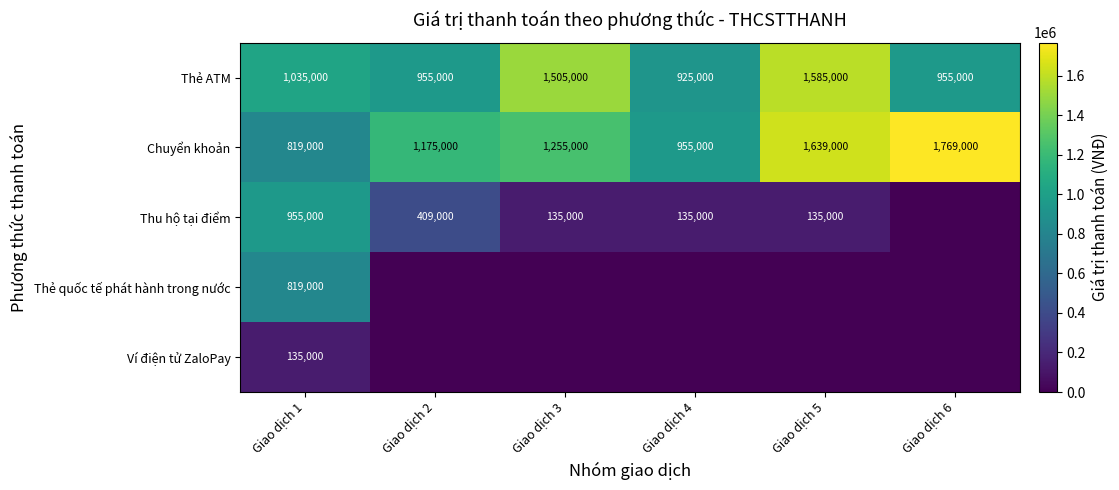

At which label does Thẻ ATM reach its minimum?

Giao dịch 4